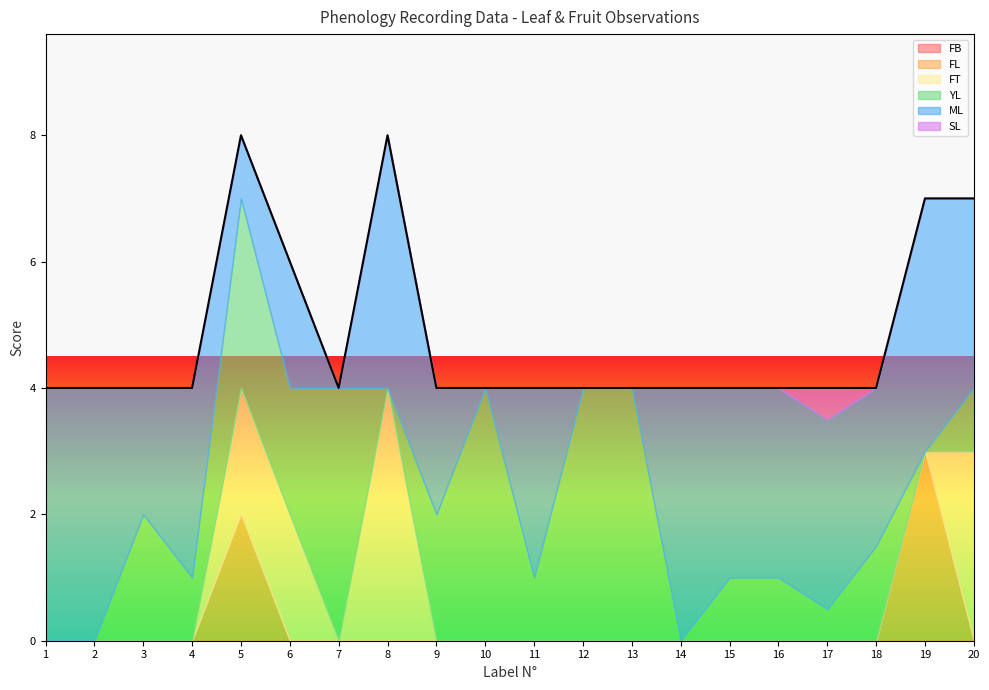

How many lines are shown in the chart?

6